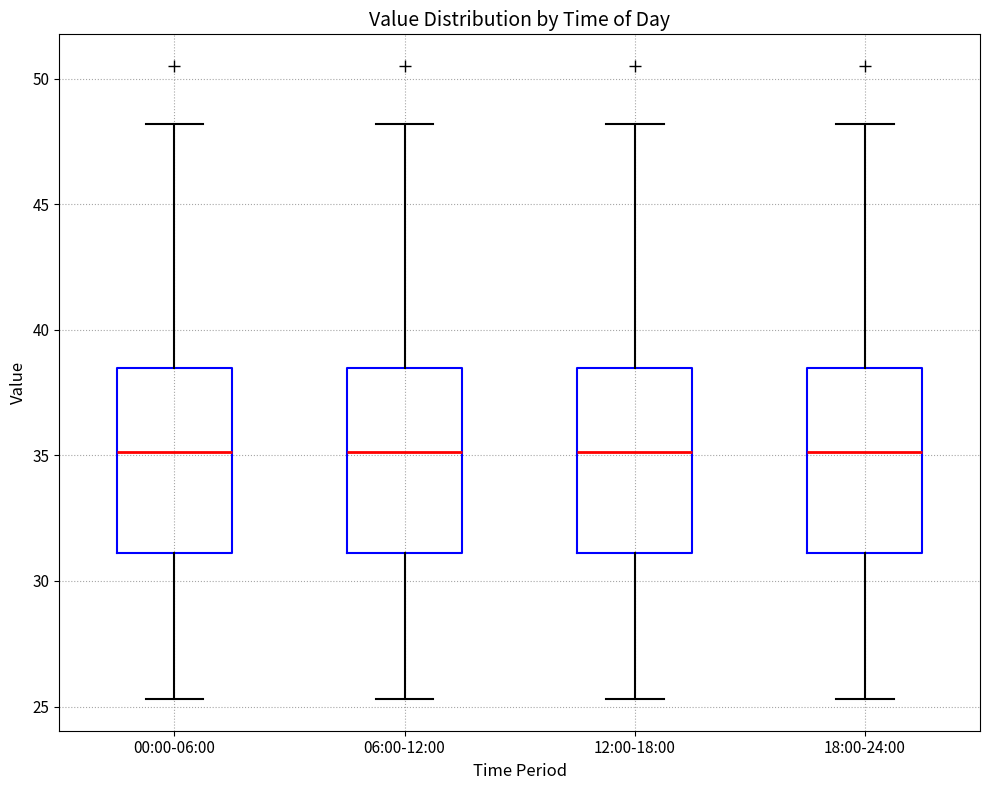

Where does the median line of the box for 18:00-24:00 sit on the y-axis? The values are not printed on the chart, so give them approximately, as read against the axis.

35.0